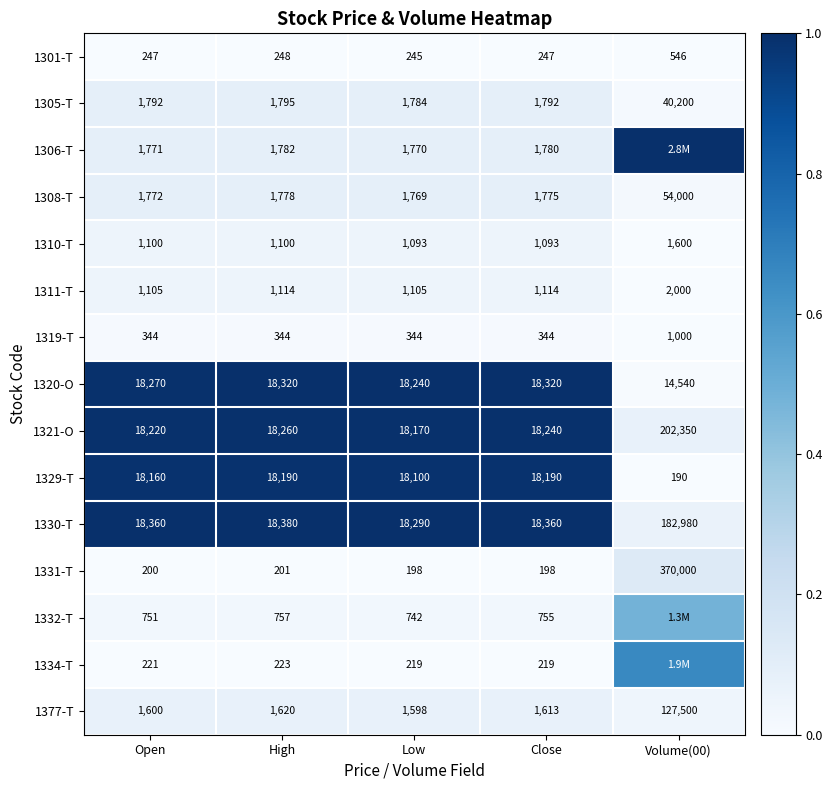

Is the value of 1377-T at High greater than the value of 1306-T at Open?

No